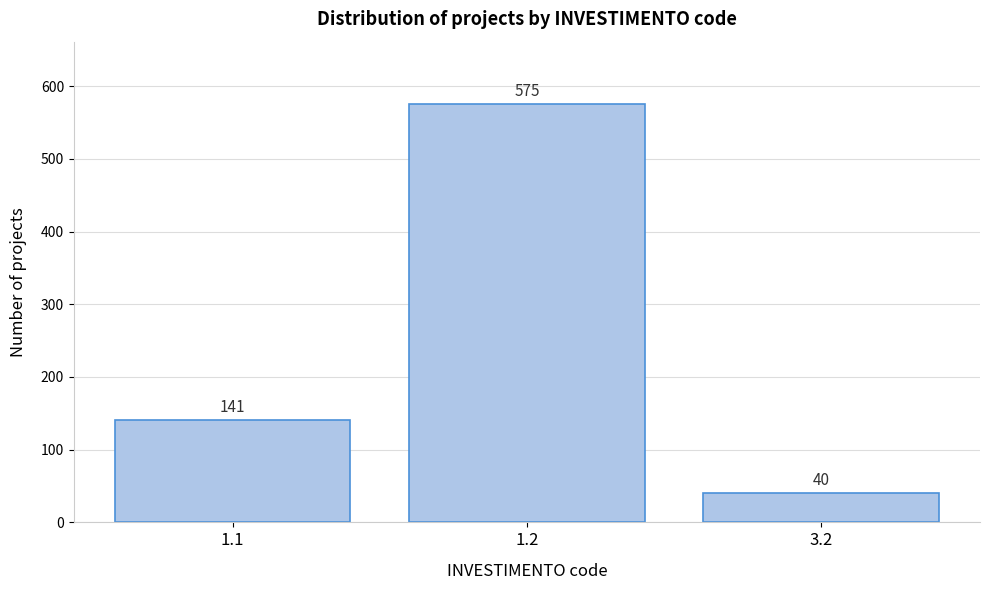

Reading left to right, transcribe all the data shown in this chart.

141	575	40